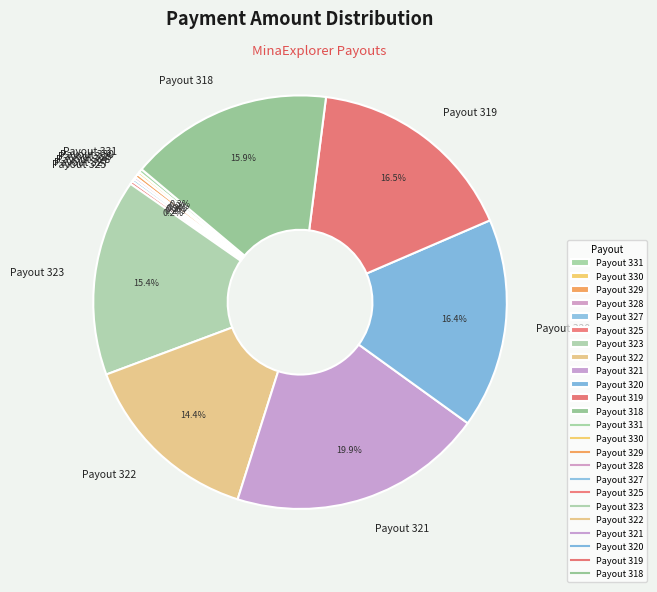

What portion of the pie excludes Payout 323?

84.6%